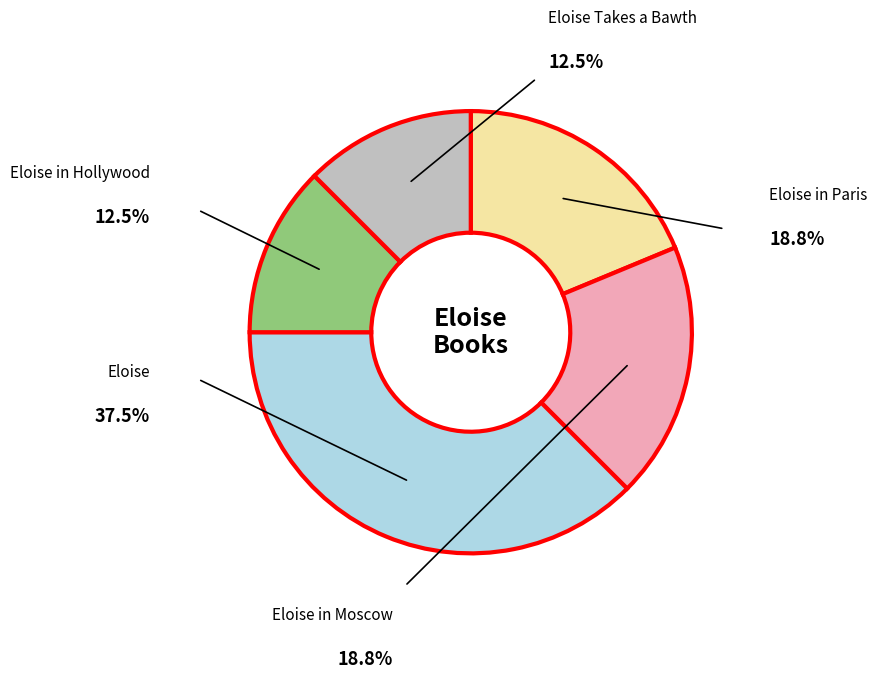

Is there any slice that represents more than half of the pie?

No